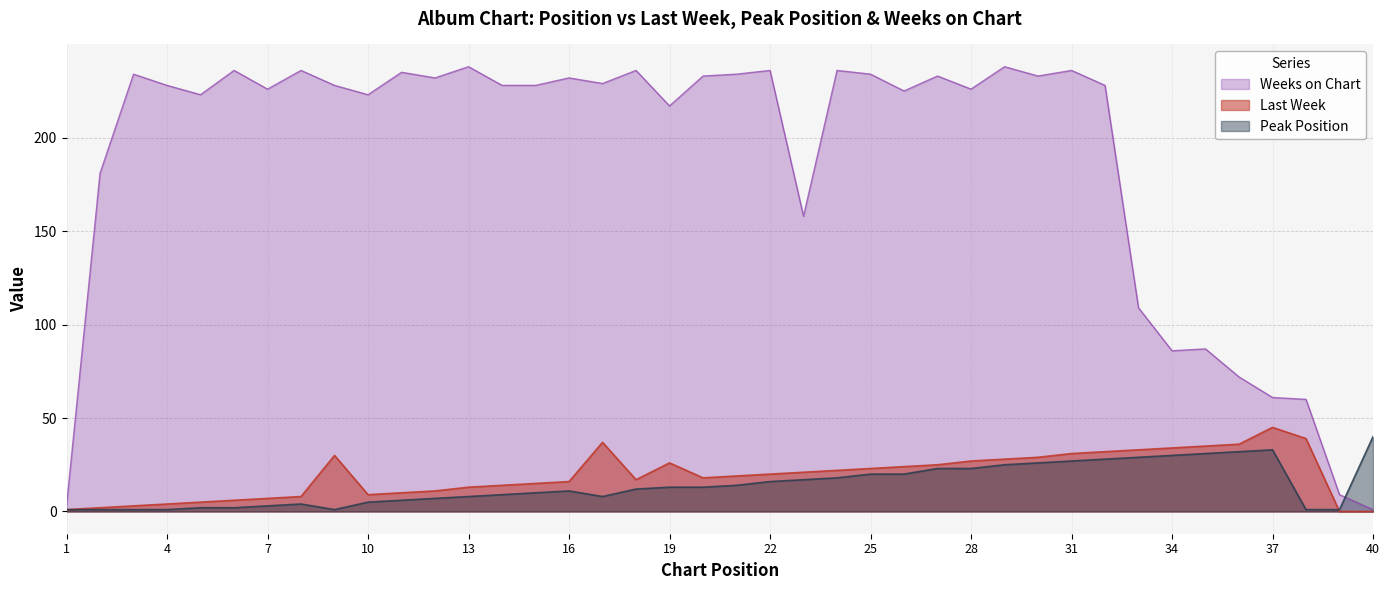

Which series has the widest spread of values?

Weeks on Chart